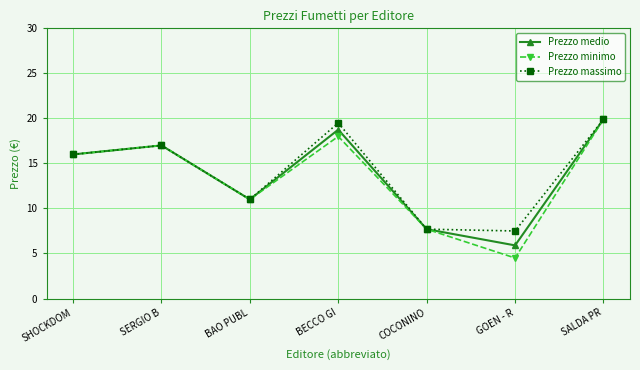

Where is Prezzo medio nearest to the value 12?

BAO PUBL